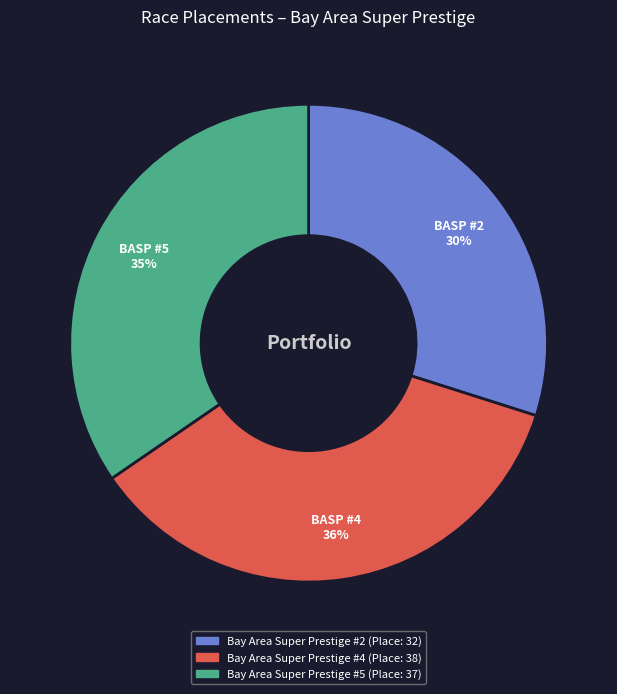

Is it true that Bay Area Super Prestige #4 is 36% of the pie?

True